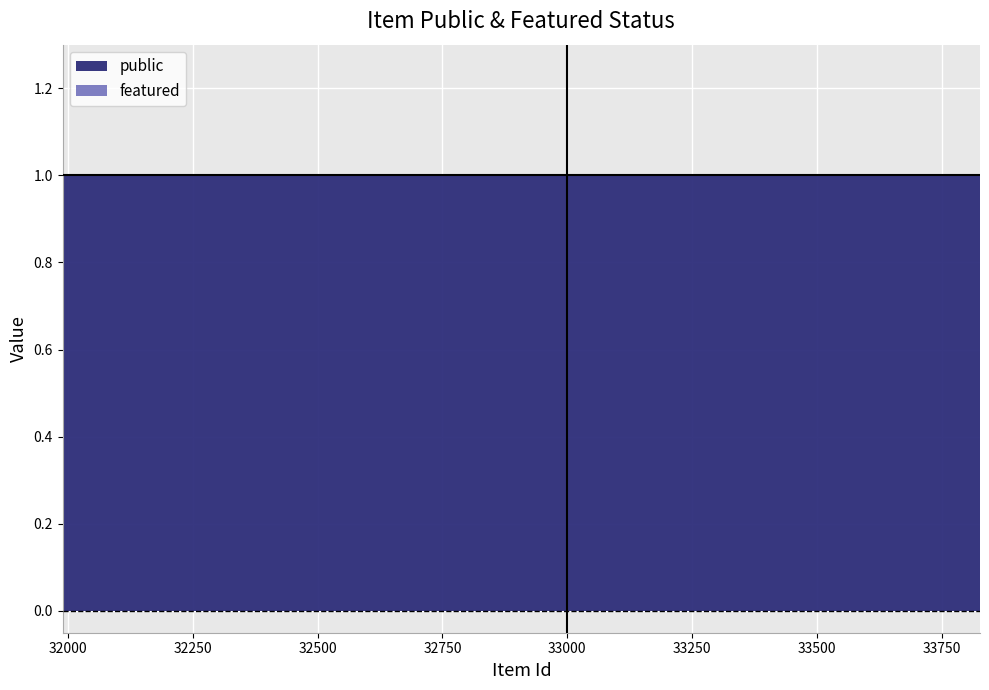

True or false: public has more than 0 points higher than both neighbors.

False